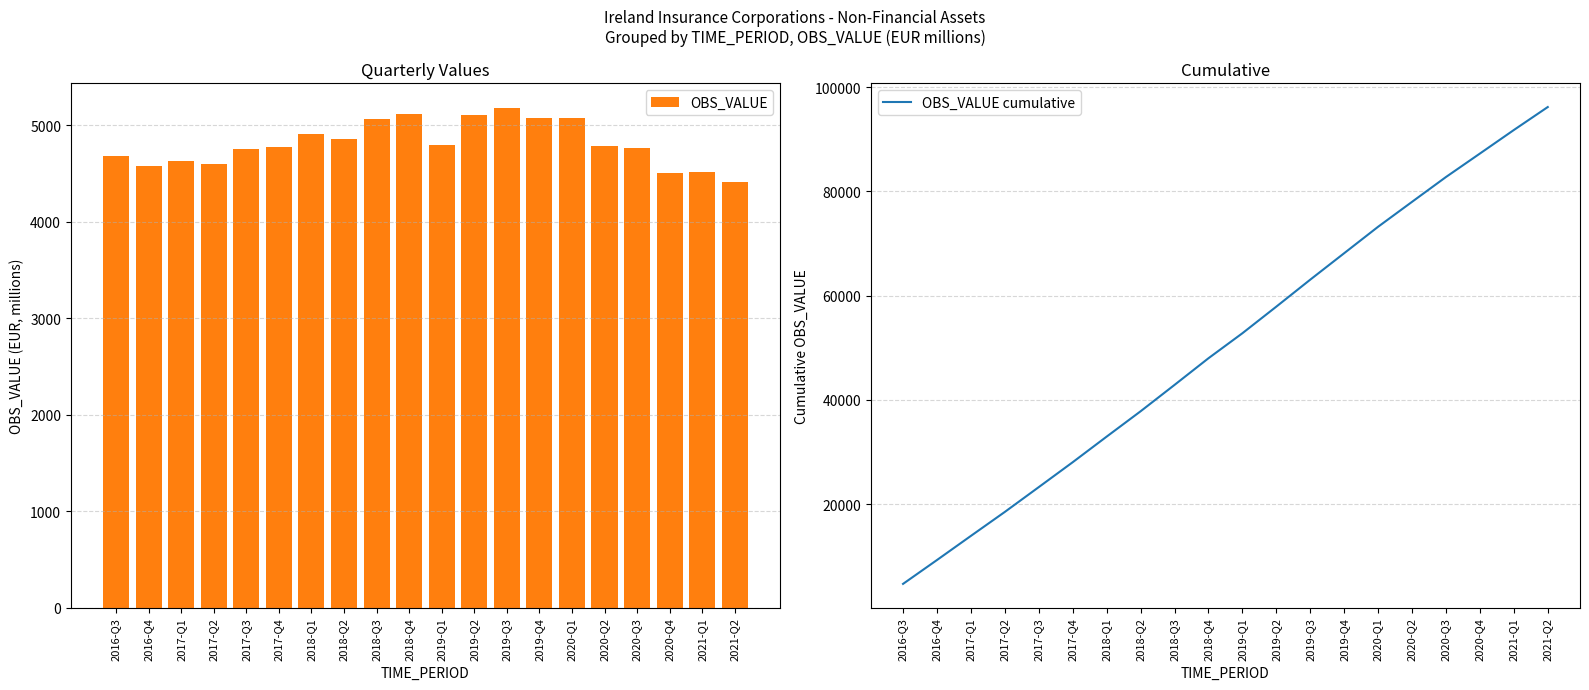

What position from the right is 2021-Q1?

2